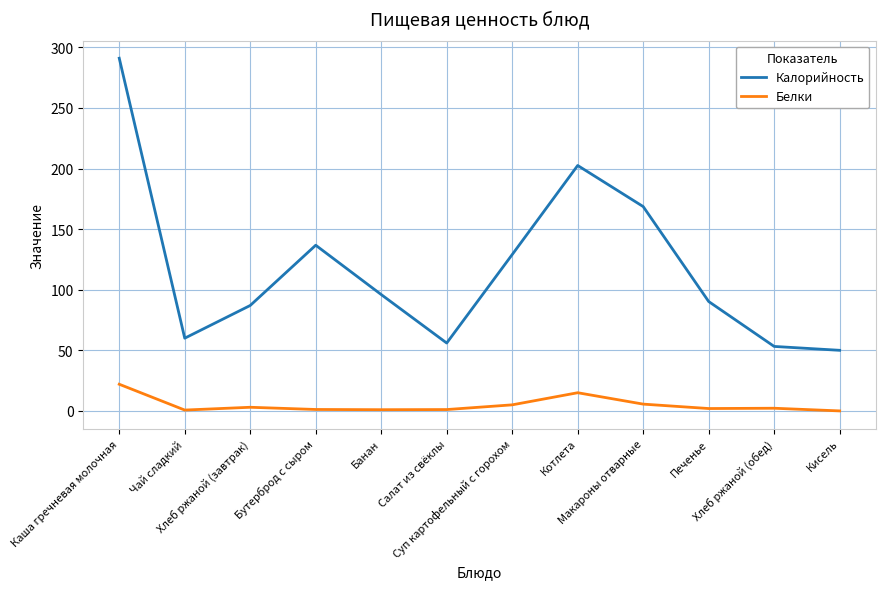

Is the value of Калорийность at Салат из свёклы greater than the value of Белки at Чай сладкий?

Yes